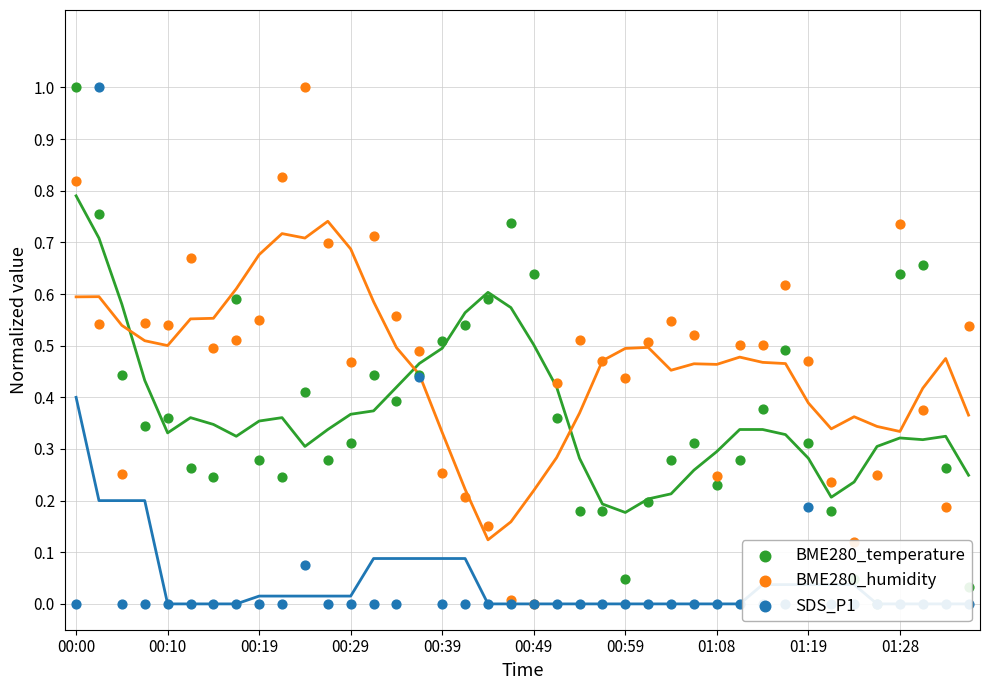

Which series has the largest total across all categories?

BME280_humidity